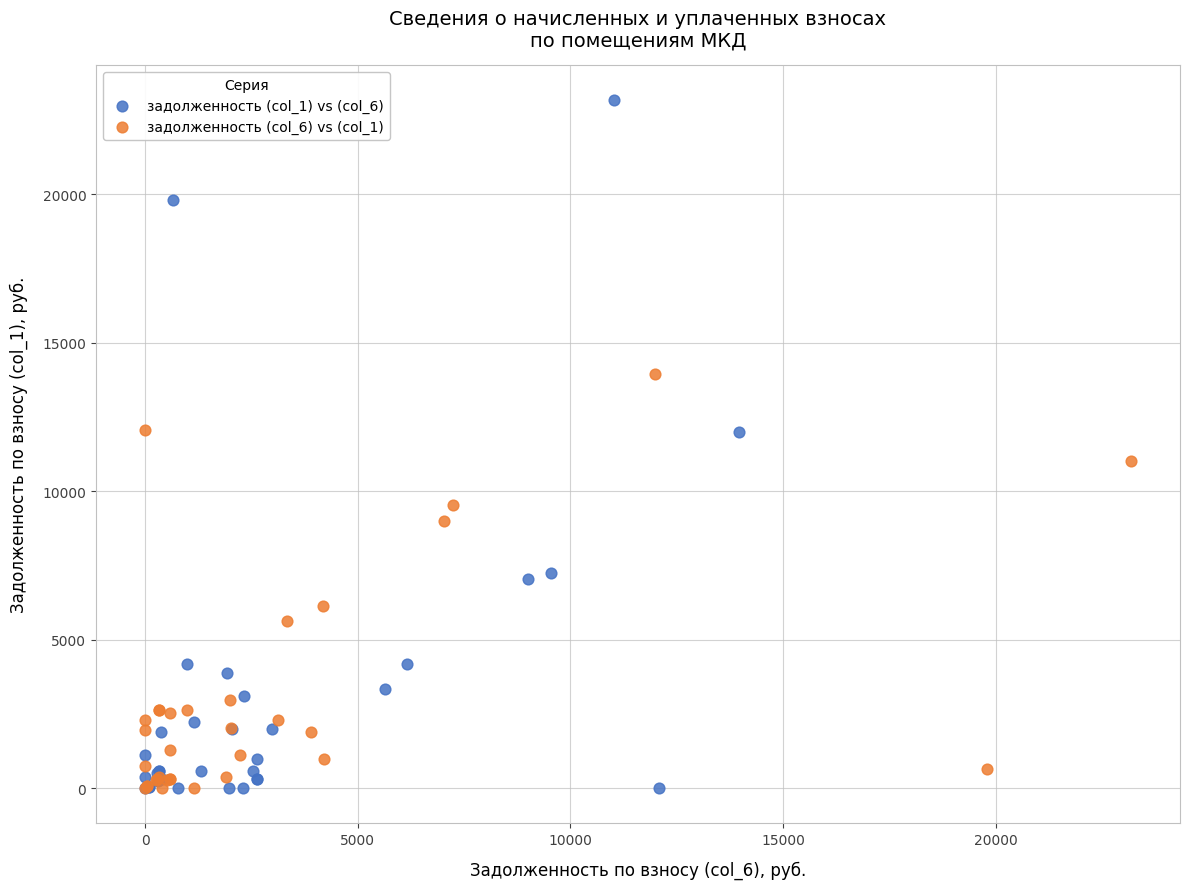

Which series contains the highest Y value?

задолженность (col_1) vs (col_6)